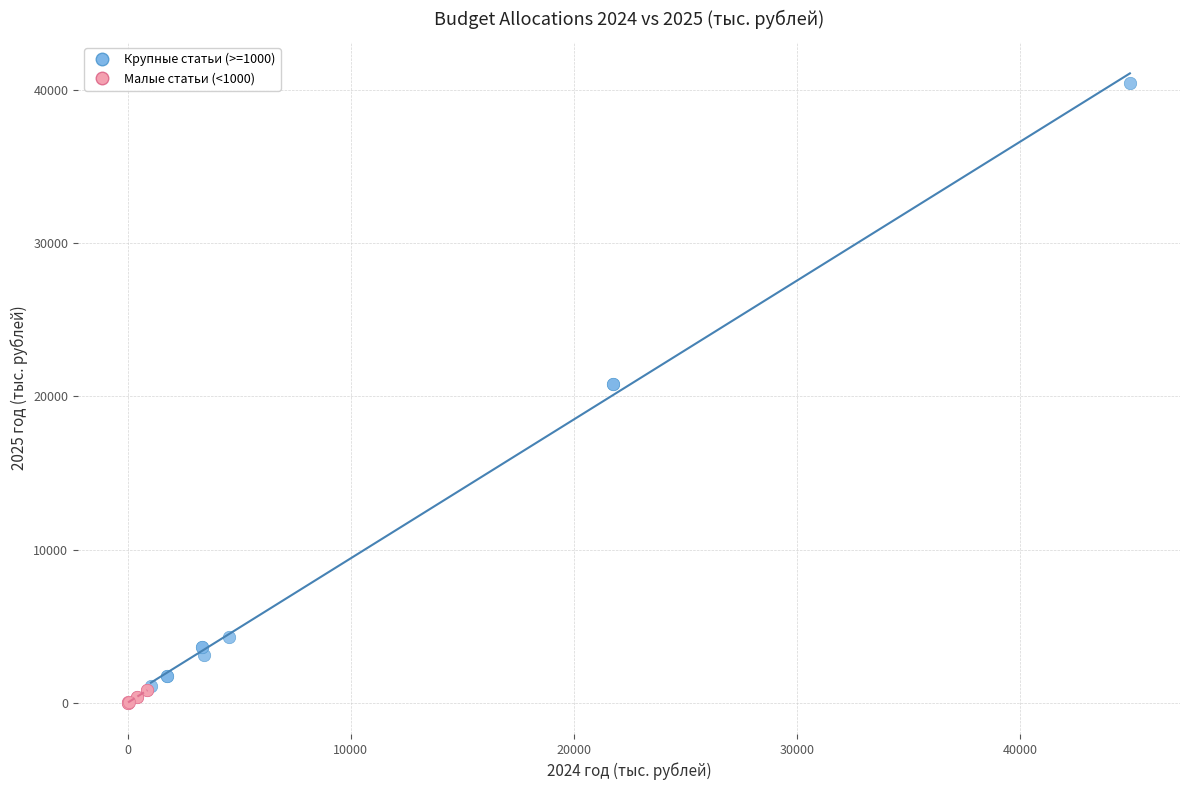

What are all the series names shown in the legend?

Крупные статьи (>=1000), Малые статьи (<1000)